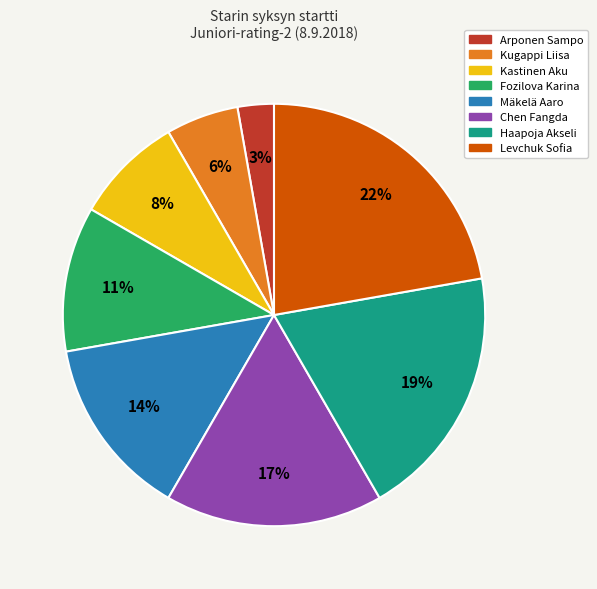

Which has a higher value, Arponen Sampo or Mäkelä Aaro?

Mäkelä Aaro